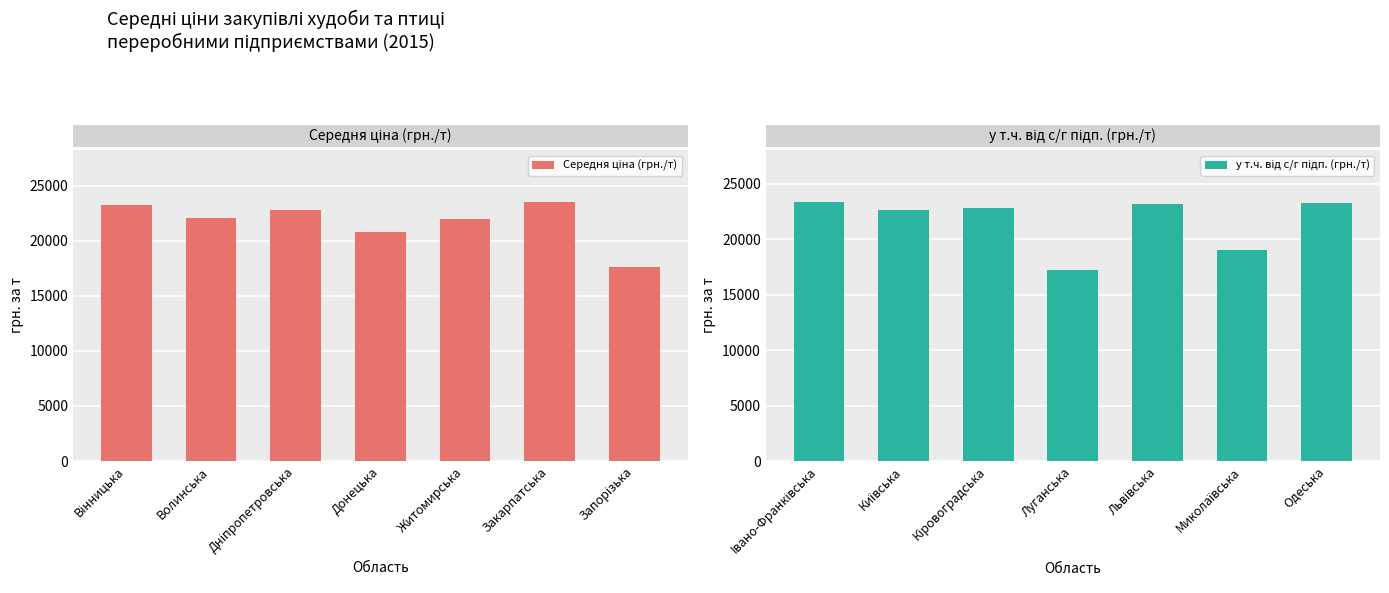

Read the Середня ціна (грн./т) value at Донецька.

20767.1